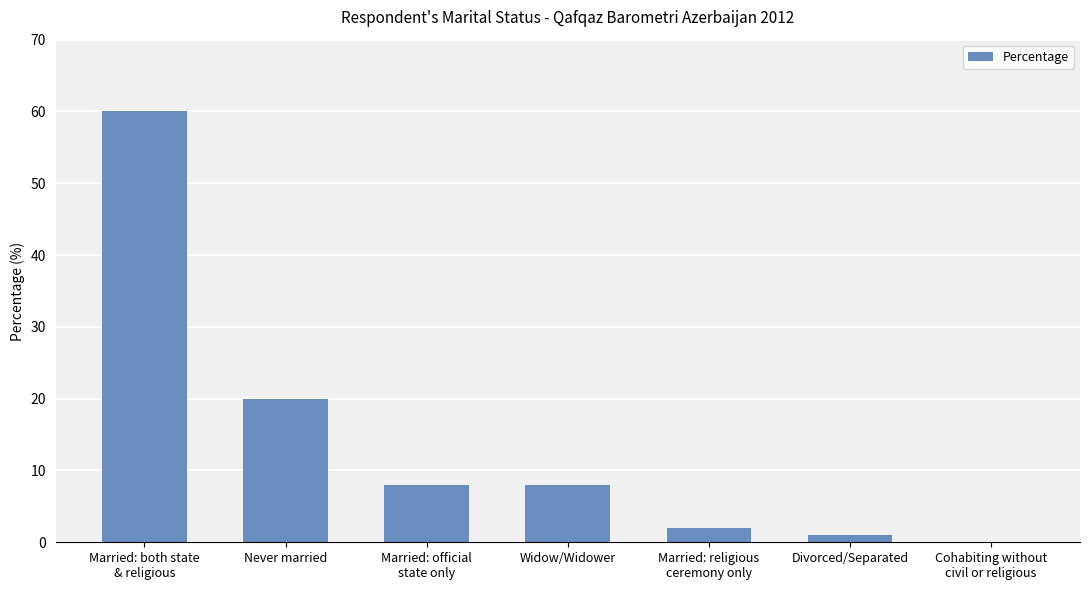

What is the maximum value shown in the chart?

60